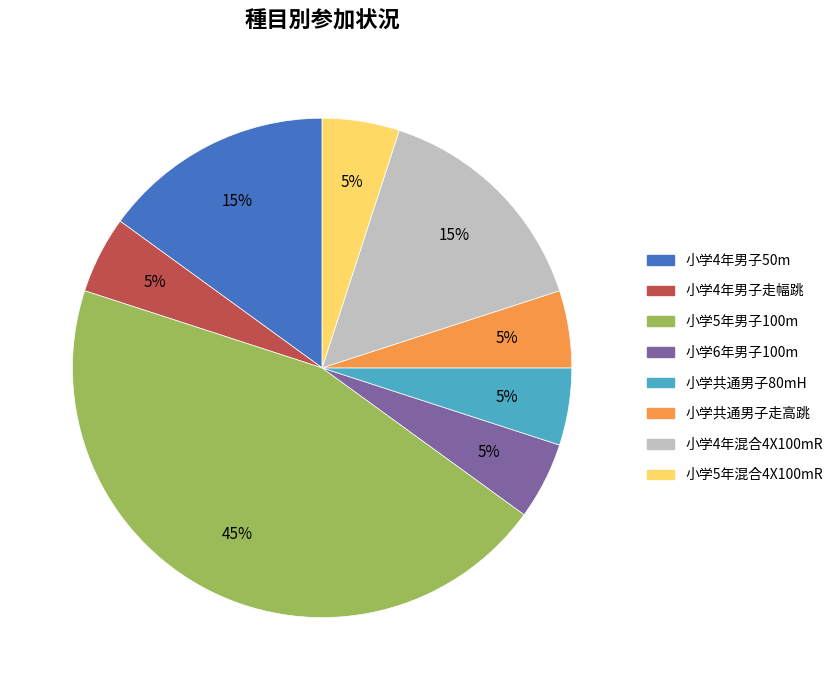

What is the largest slice in the pie chart?

小学5年男子100m